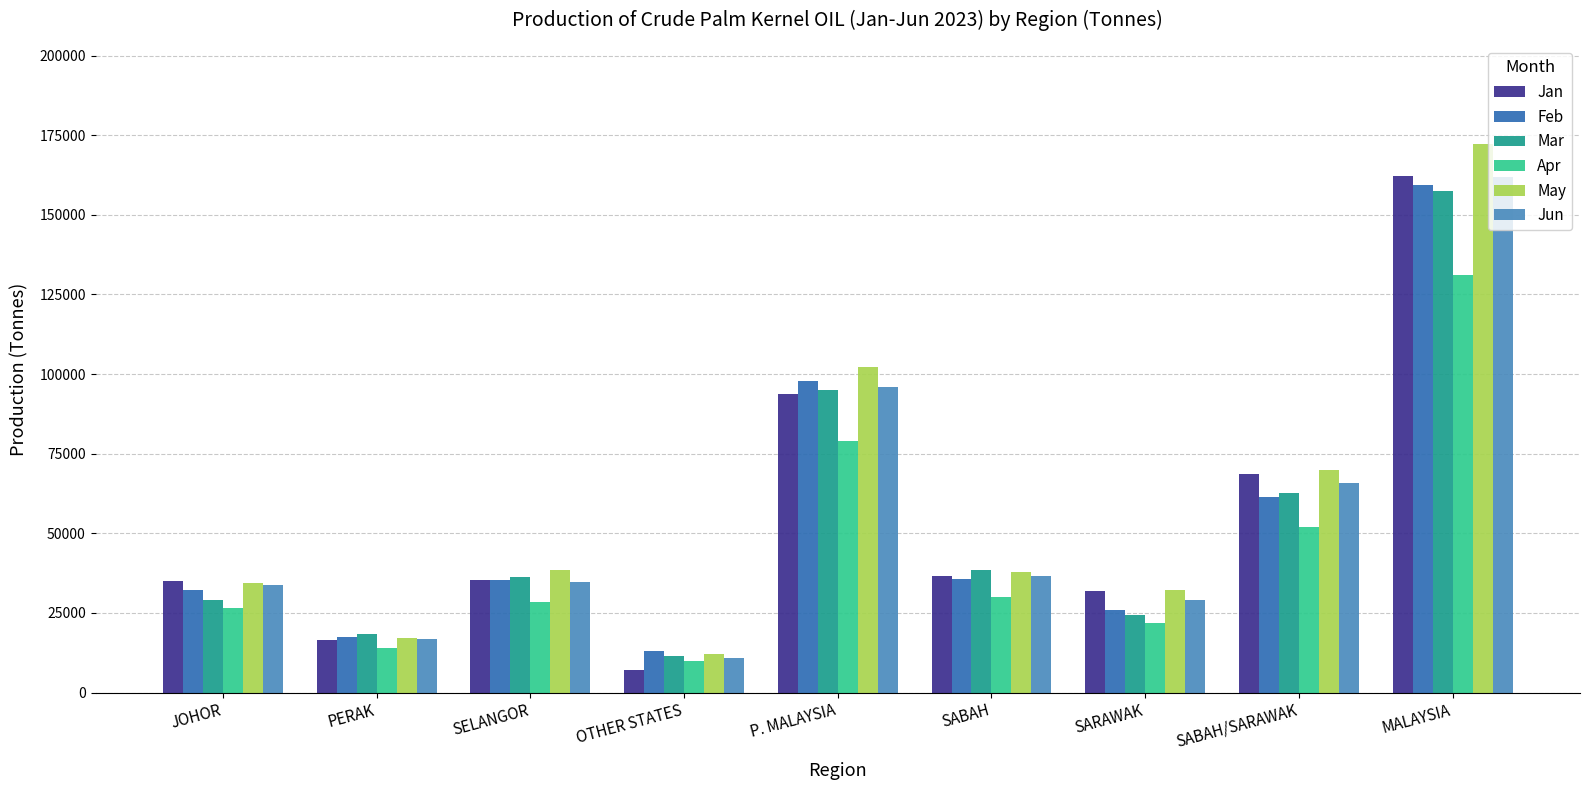

Which label corresponds to the smallest value in the chart?

OTHER STATES